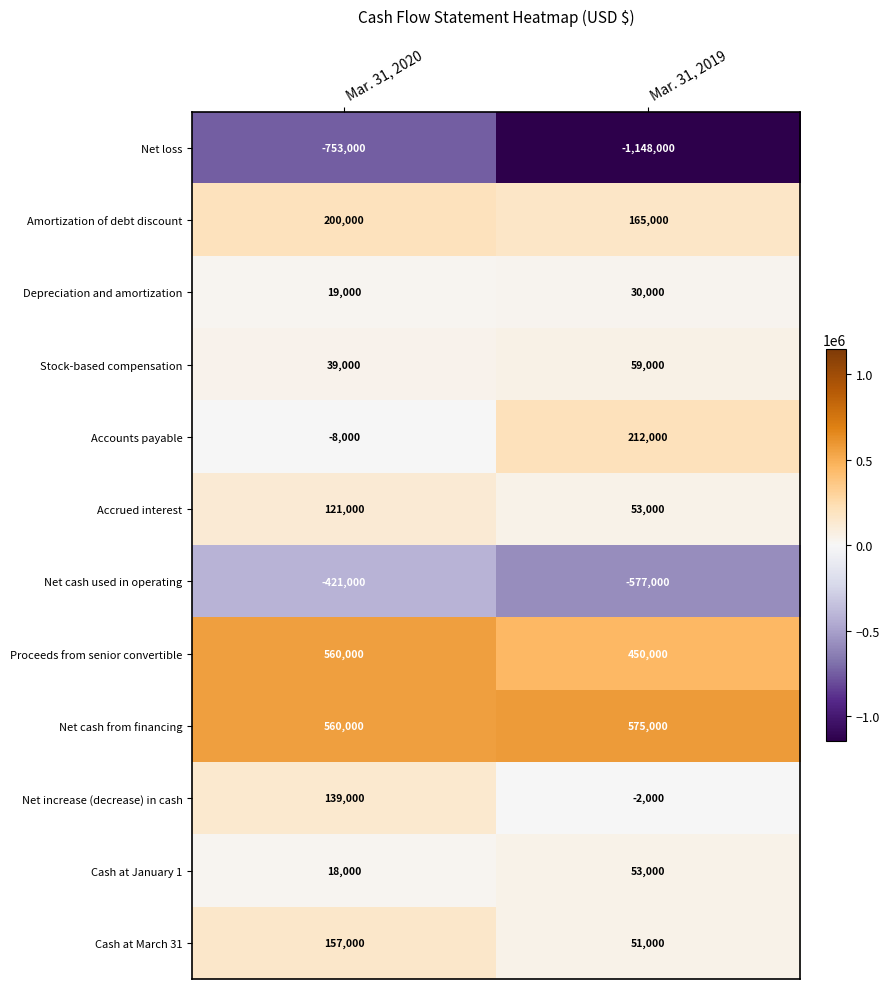

Which series has the widest spread of values?

Net loss